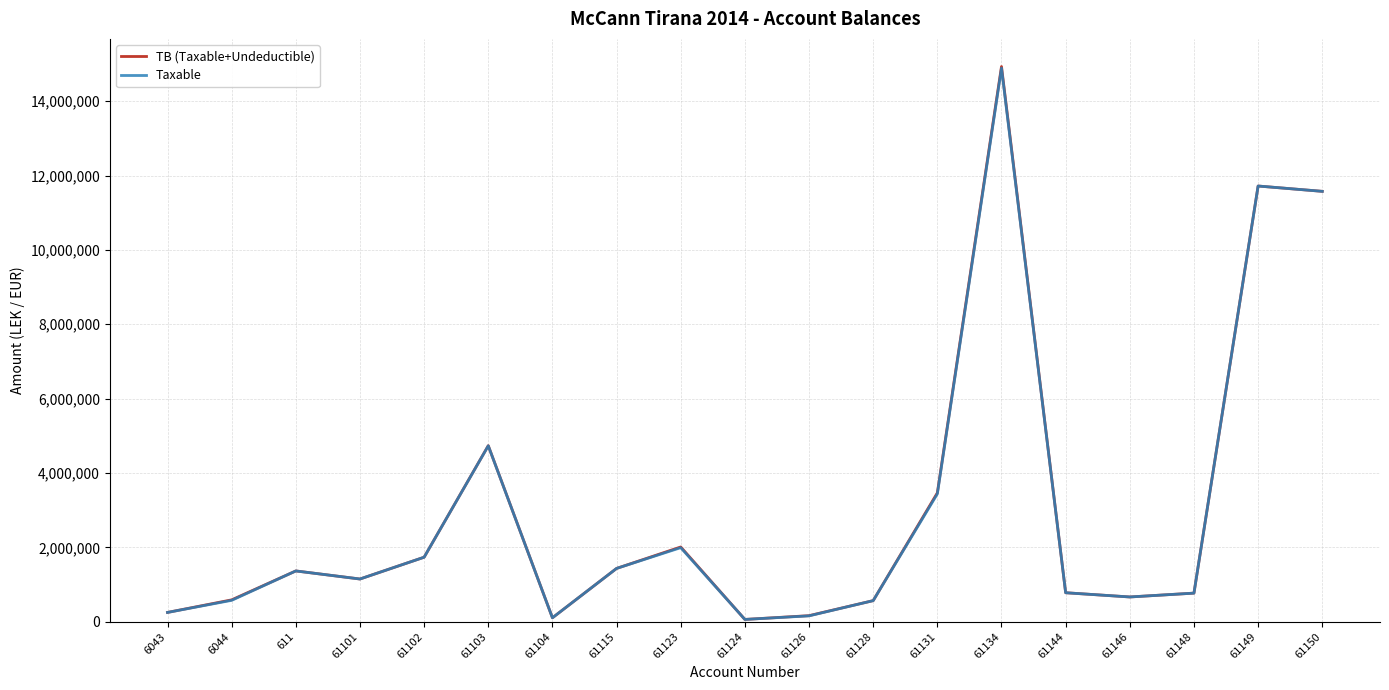

True or false: Taxable has more than 2 points higher than both neighbors.

True